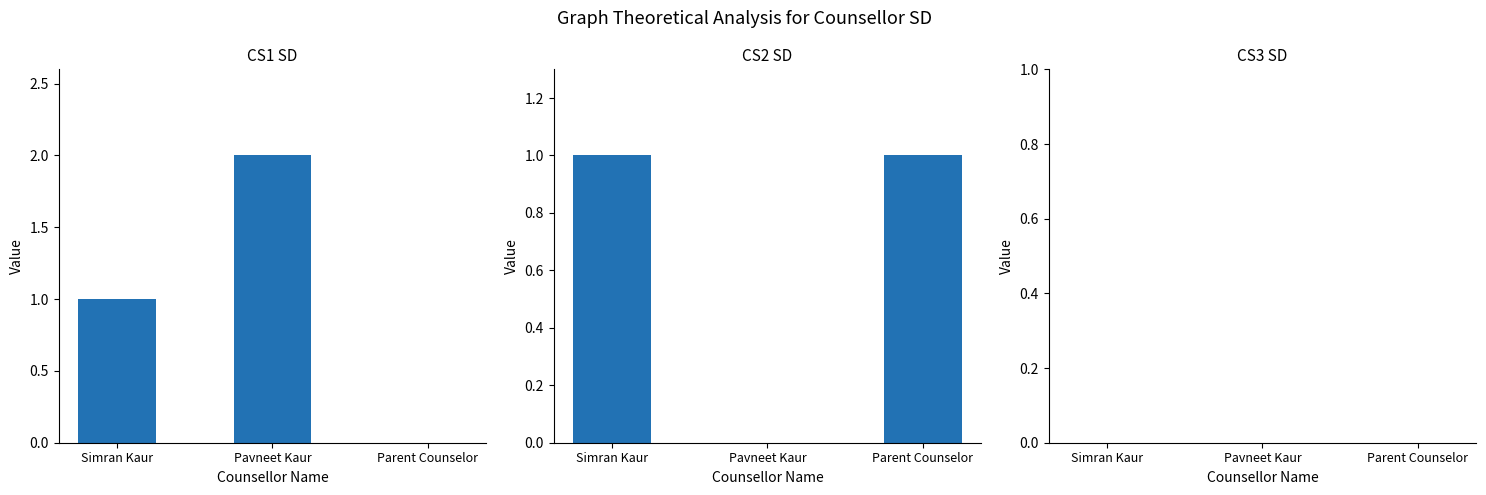

At which label does CS1 SD reach its minimum?

Parent Counselor